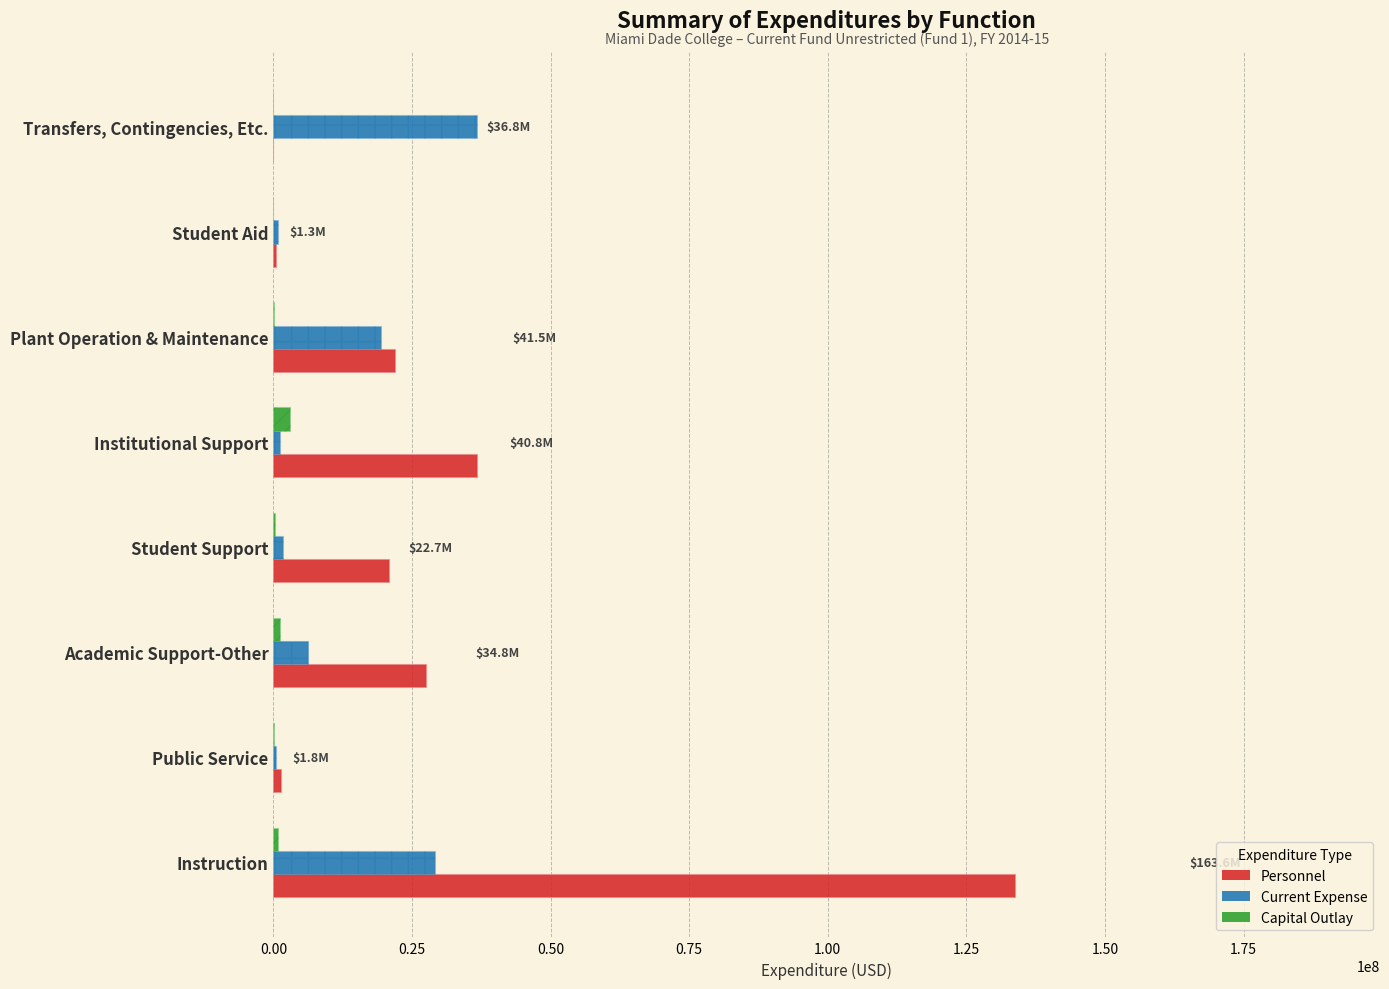

What is the difference between the maximum and minimum values in the Current Expense series?

36314213.1